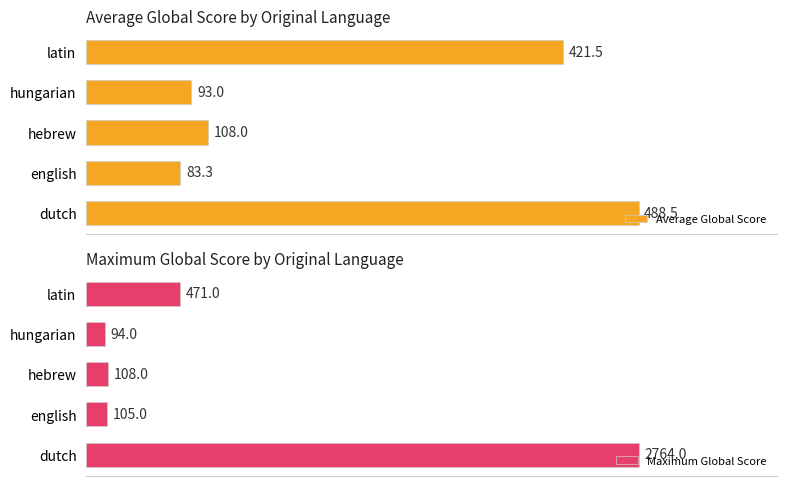

List the labels in order of Average Global Score value, largest first.

dutch, latin, hebrew, hungarian, english